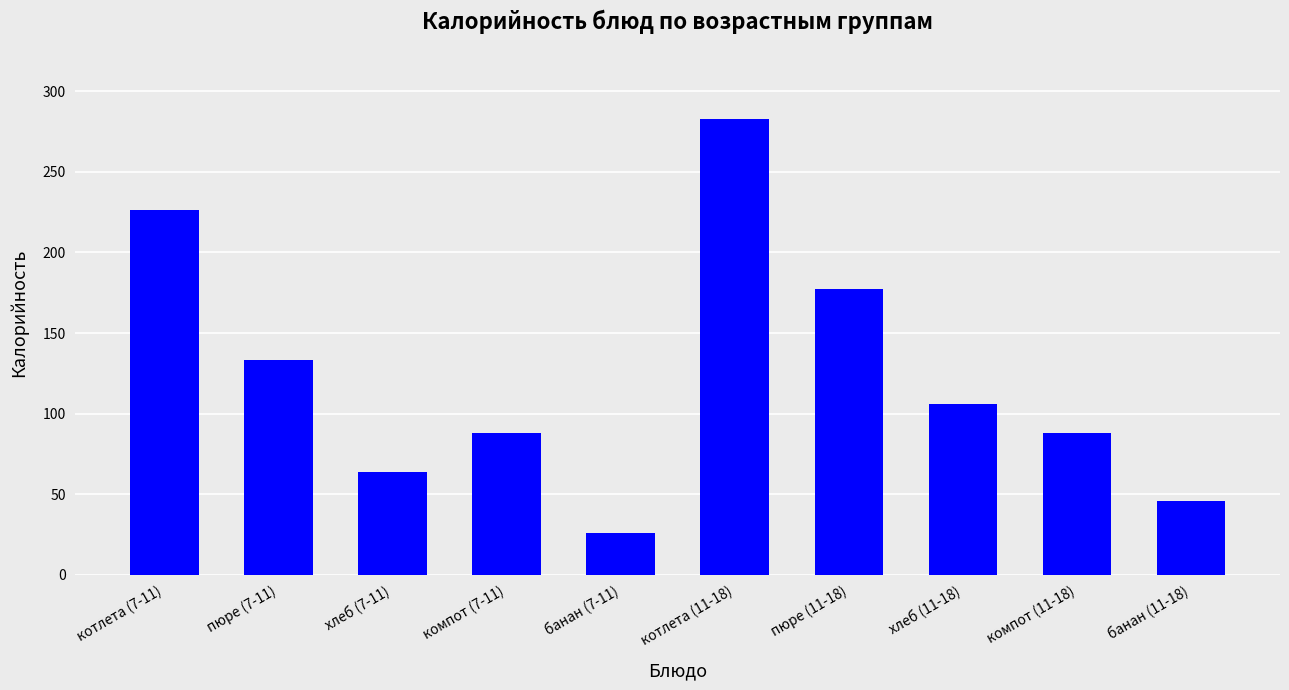

The value at хлеб (11-18) is 165.6. True or false?

False